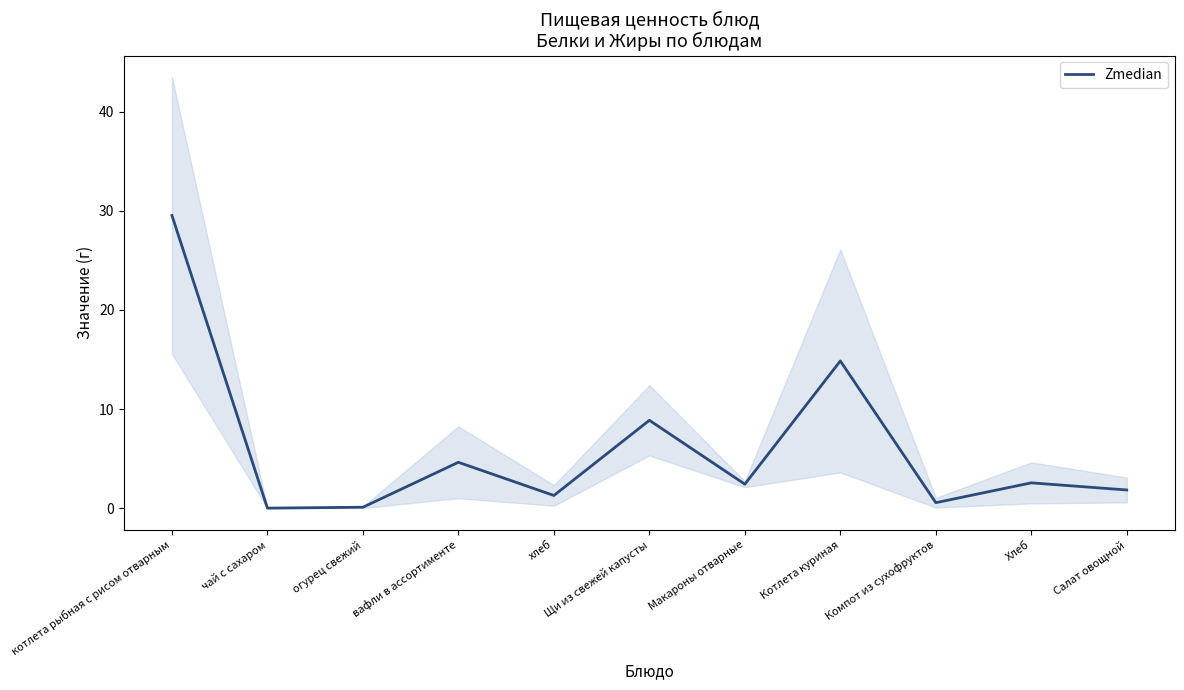

What is the approximate value at Компот из сухофруктов?

0.6